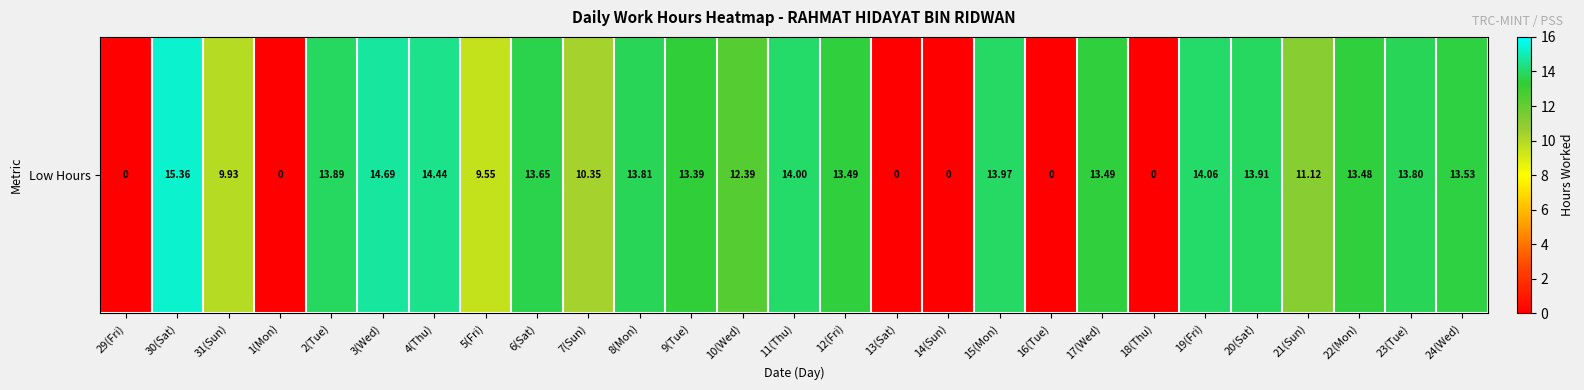

How many values are below 13?

11